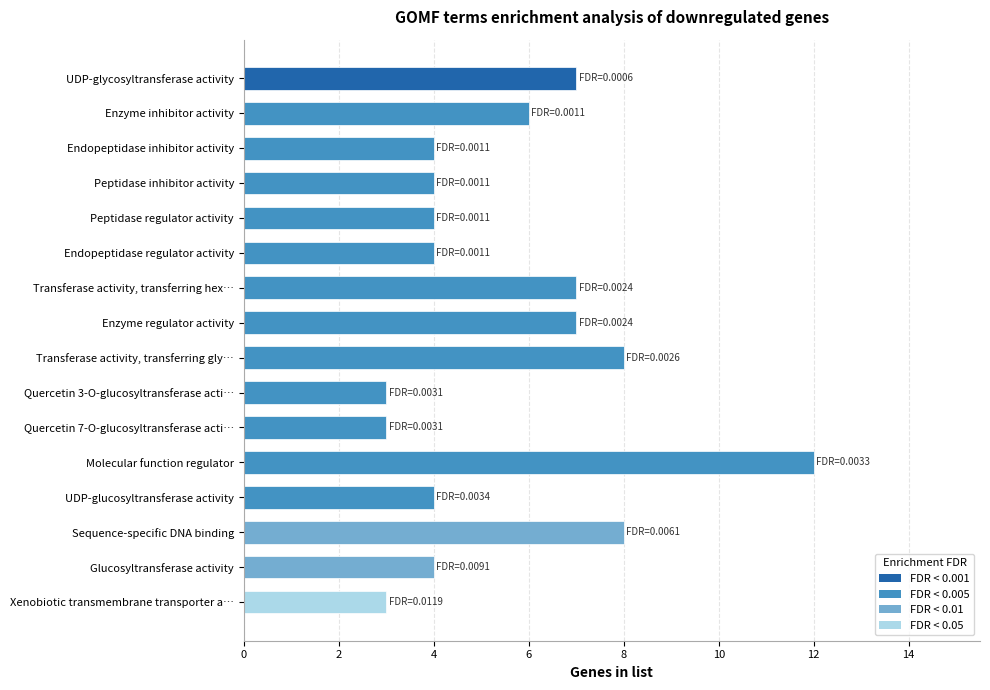

Which has a higher value, Transferase activity, transferring hex… or Endopeptidase inhibitor activity?

Transferase activity, transferring hex…